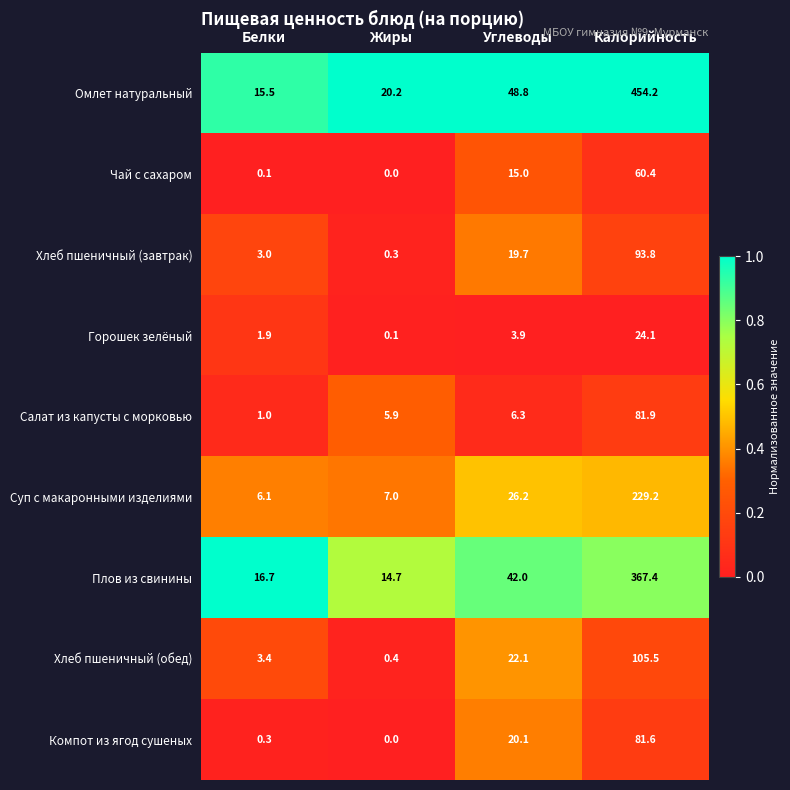

Where is Горошек зелёный nearest to the value 12?

Углеводы